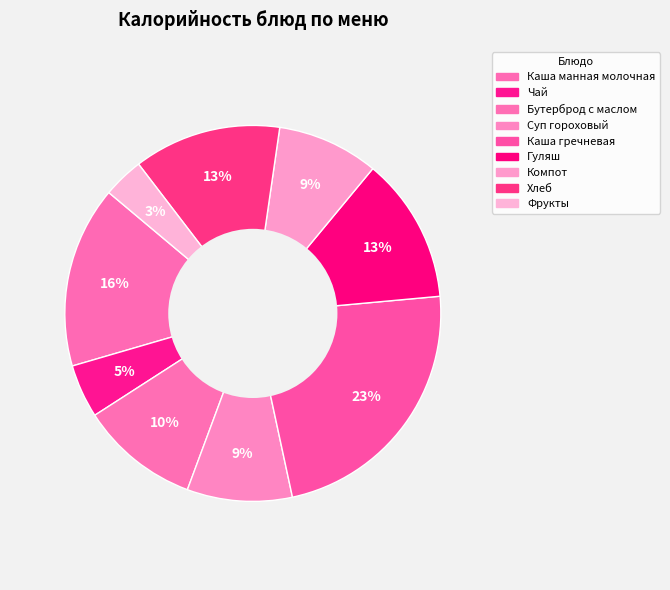

Does Гуляш account for over 50% of the chart?

No